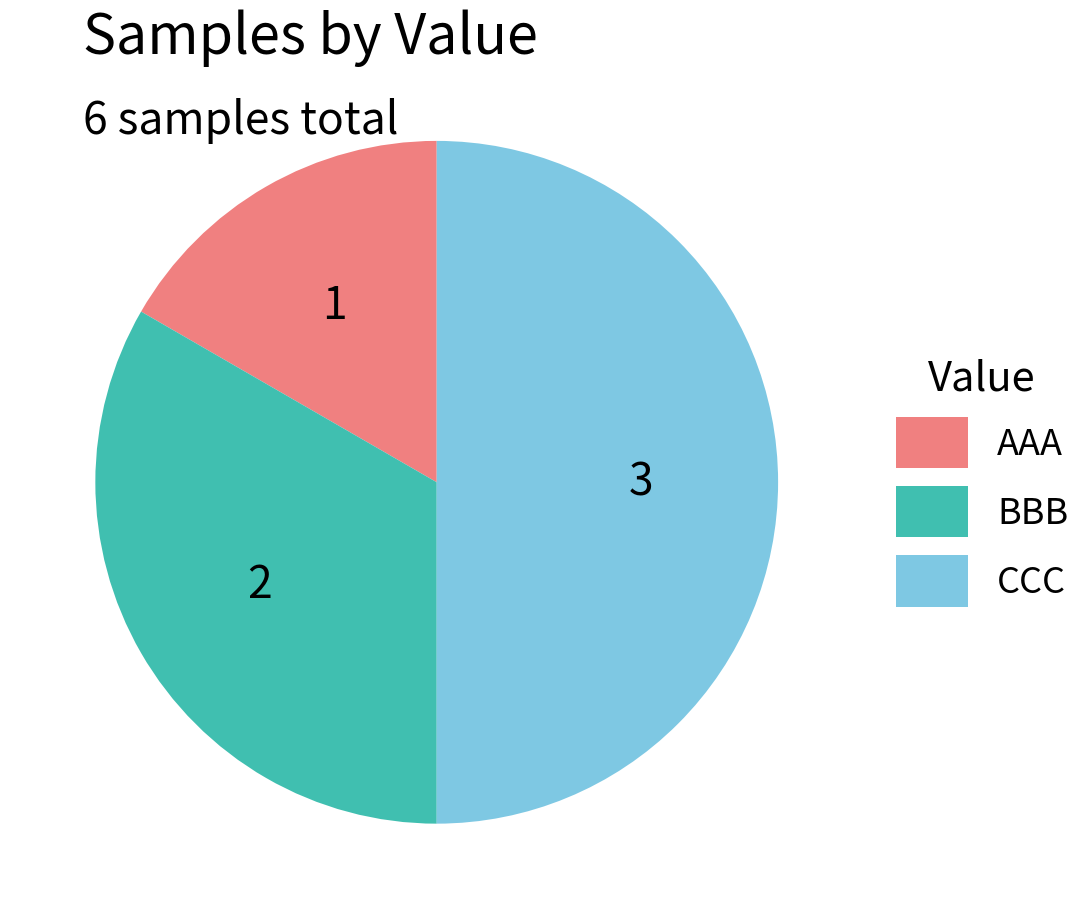

Count the number of slices in the pie.

3